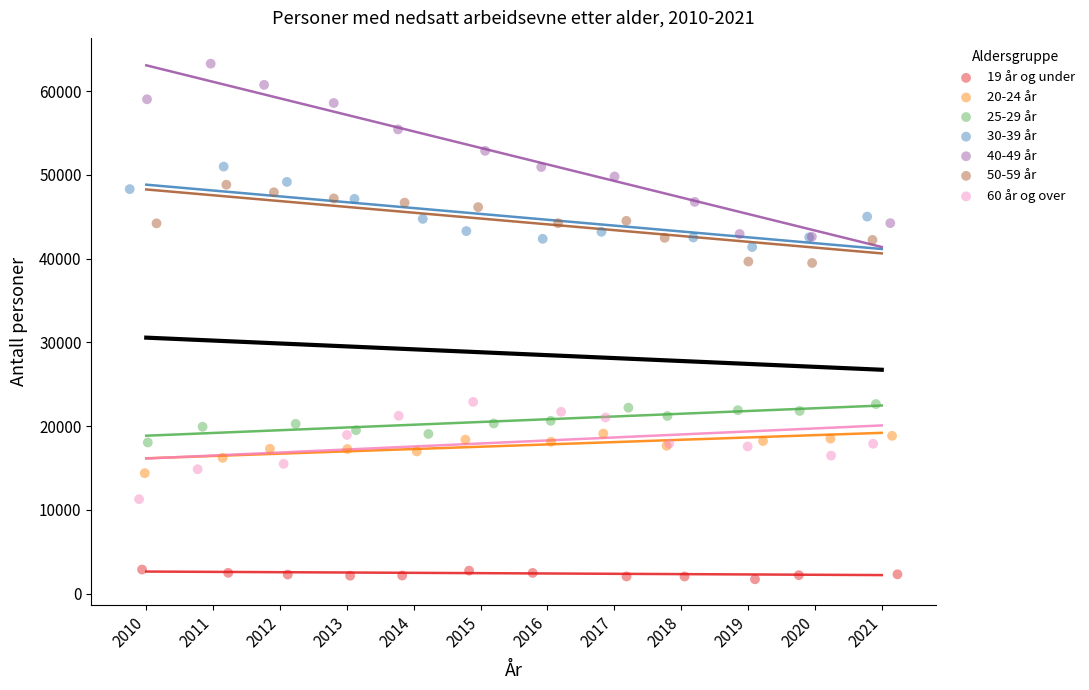

Which series contains the highest Y value?

40-49 år